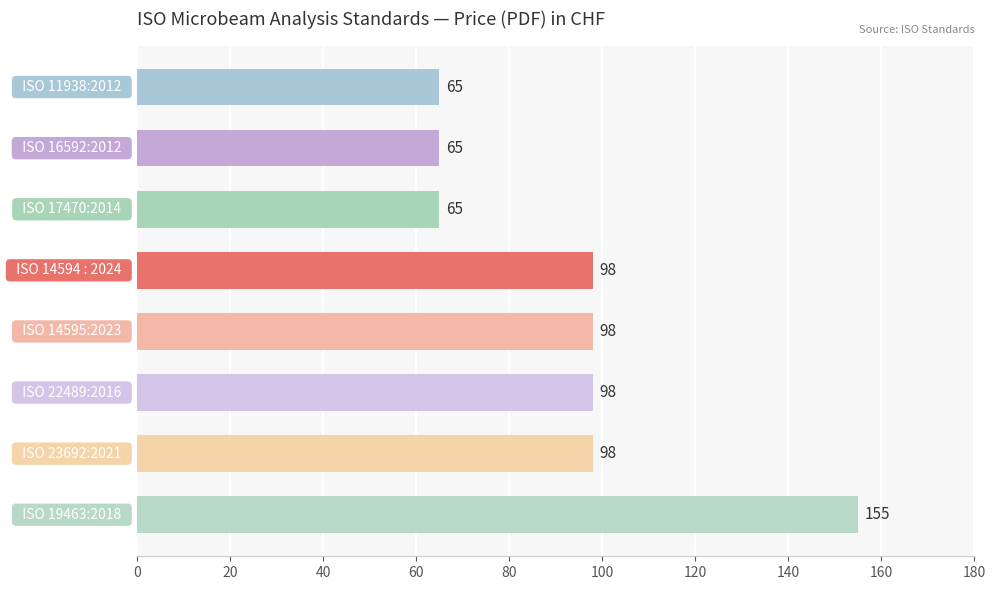

What is the minimum value shown in the chart?

65